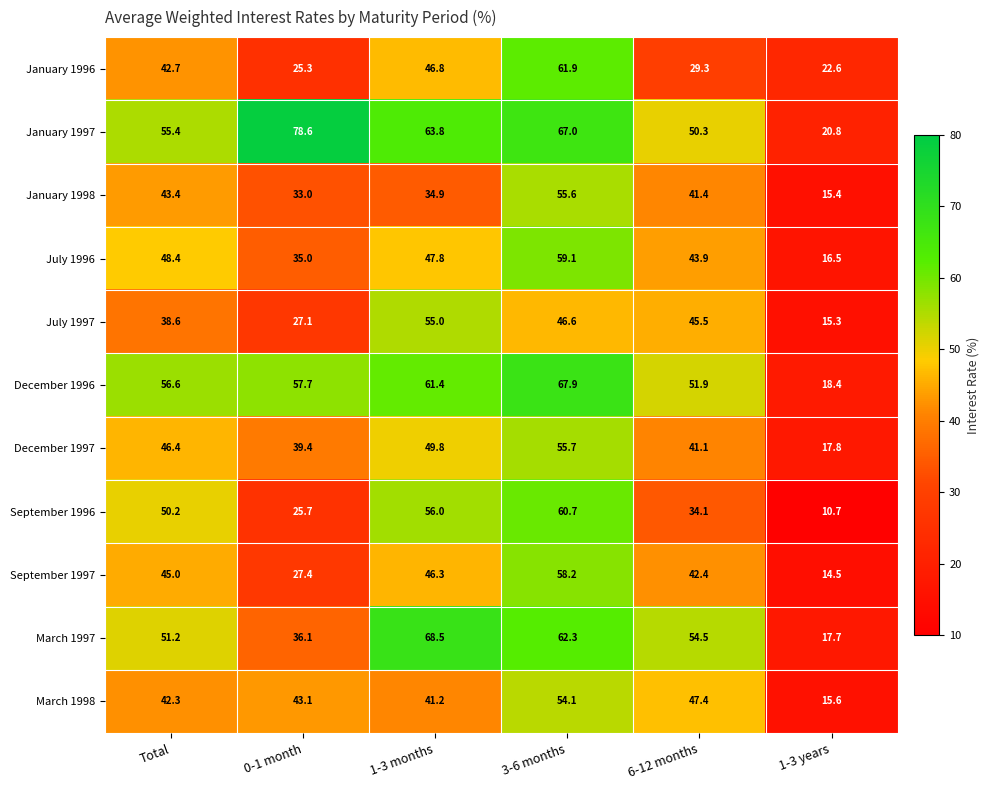

What is the difference between the July 1997 values at 3-6 months and 0-1 month?

19.5